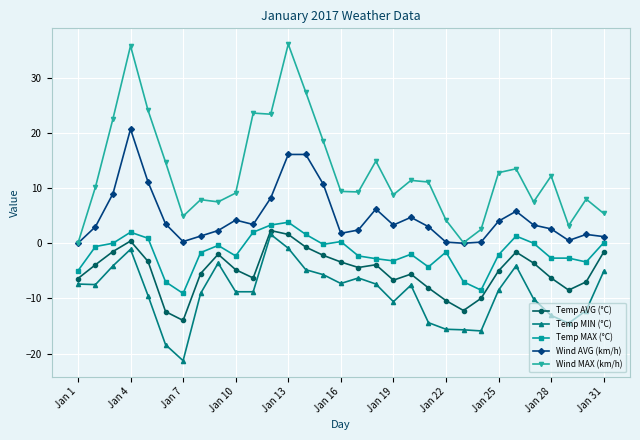

Which series has the largest range (max minus min)?

Wind MAX (km/h)